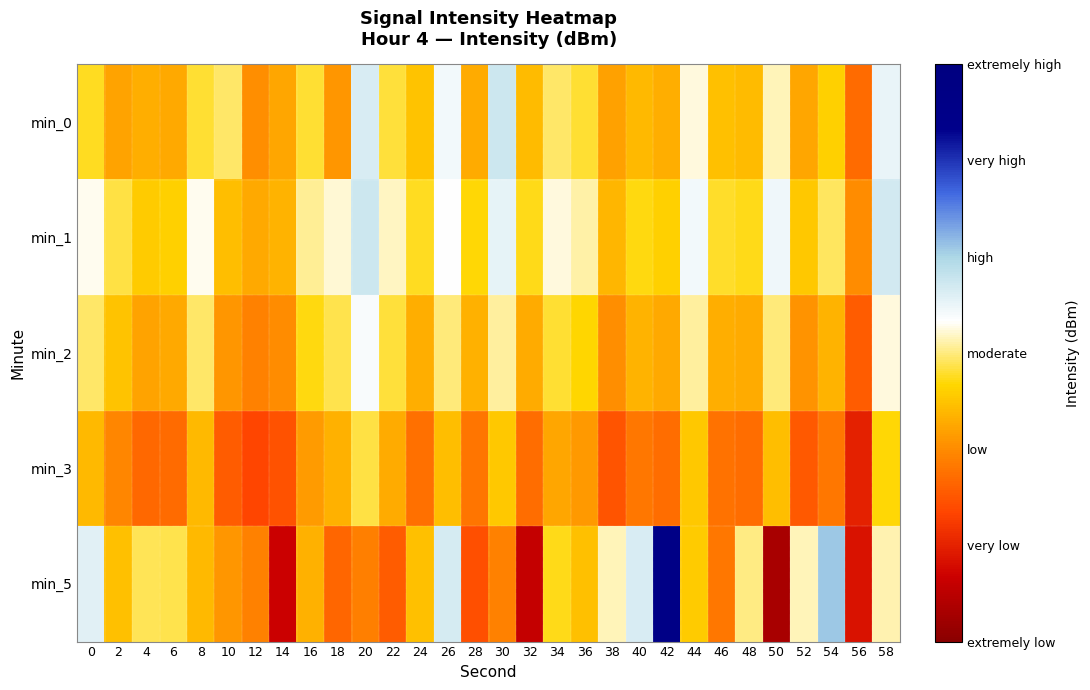

Reading left to right, transcribe all the data shown in this chart.

min_0: 0=-109.8	2=-110.3	4=-110.2	6=-110.2	8=-109.7	10=-109.6	12=-110.5	14=-110.3	16=-109.7	18=-110.4	20=-108.9	22=-109.7	24=-110.0	26=-109.1	28=-110.2	30=-108.8	32=-110.1	34=-109.6	36=-109.7	38=-110.3	40=-110.1	42=-110.2	44=-109.3	46=-110.0	48=-110.1	50=-109.4	52=-110.3	54=-109.9	56=-110.8	58=-109.0
min_1: 0=-109.2	2=-109.6	4=-109.9	6=-109.9	8=-109.2	10=-110.0	12=-110.2	14=-110.1	16=-109.5	18=-109.3	20=-108.8	22=-109.3	24=-109.8	26=-109.2	28=-109.8	30=-109.0	32=-109.8	34=-109.3	36=-109.4	38=-110.1	40=-109.8	42=-109.9	44=-109.1	46=-109.7	48=-109.8	50=-109.1	52=-110.0	54=-109.6	56=-110.5	58=-108.8
min_2: 0=-109.6	2=-110.0	4=-110.3	6=-110.2	8=-109.6	10=-110.4	12=-110.6	14=-110.5	16=-109.8	18=-109.6	20=-109.1	22=-109.7	24=-110.2	26=-109.5	28=-110.2	30=-109.4	32=-110.2	34=-109.7	36=-109.8	38=-110.5	40=-110.1	42=-110.2	44=-109.4	46=-110.2	48=-110.2	50=-109.5	52=-110.4	54=-110.1	56=-111.0	58=-109.3
min_3: 0=-110.1	2=-110.5	4=-110.8	6=-110.8	8=-110.1	10=-110.9	12=-111.1	14=-111.0	16=-110.4	18=-110.2	20=-109.7	22=-110.2	24=-110.8	26=-110.1	28=-110.7	30=-110.0	32=-110.8	34=-110.3	36=-110.4	38=-111.0	40=-110.7	42=-110.8	44=-110.0	46=-110.7	48=-110.8	50=-110.1	52=-111.0	54=-110.7	56=-111.5	58=-109.8
min_5: 0=-108.9	2=-110.0	4=-109.6	6=-109.6	8=-110.1	10=-110.4	12=-110.6	14=-111.8	16=-110.2	18=-110.9	20=-110.6	22=-110.9	24=-110.0	26=-108.8	28=-111.1	30=-110.6	32=-111.9	34=-109.8	36=-110.0	38=-109.3	40=-108.8	42=-106.9	44=-109.9	46=-110.7	48=-109.5	50=-112.2	52=-109.3	54=-108.4	56=-111.6	58=-109.4